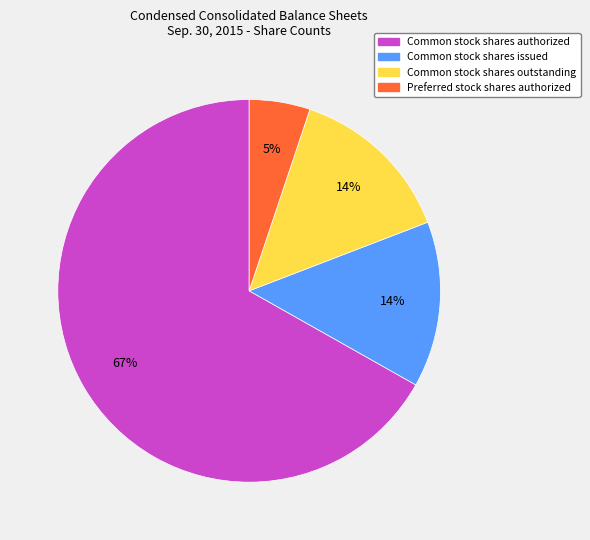

To the nearest percent, what is the difference between the largest and smallest slice percentages?

62%